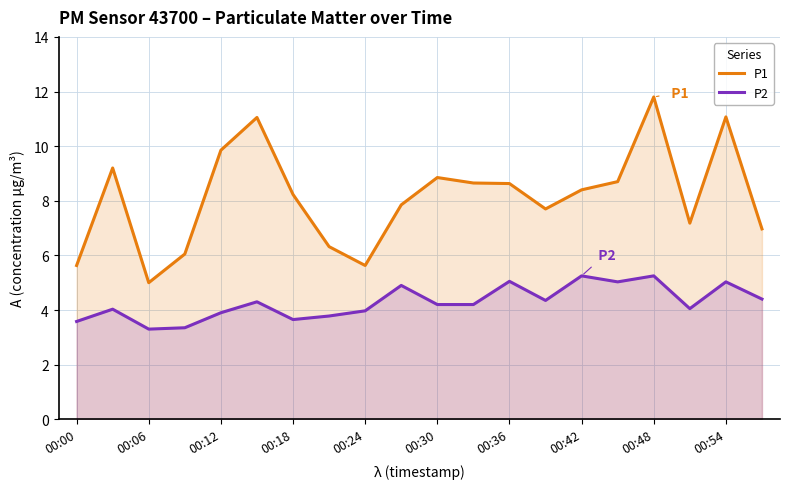

True or false: P2 has a value of 8.5 at 15.

False